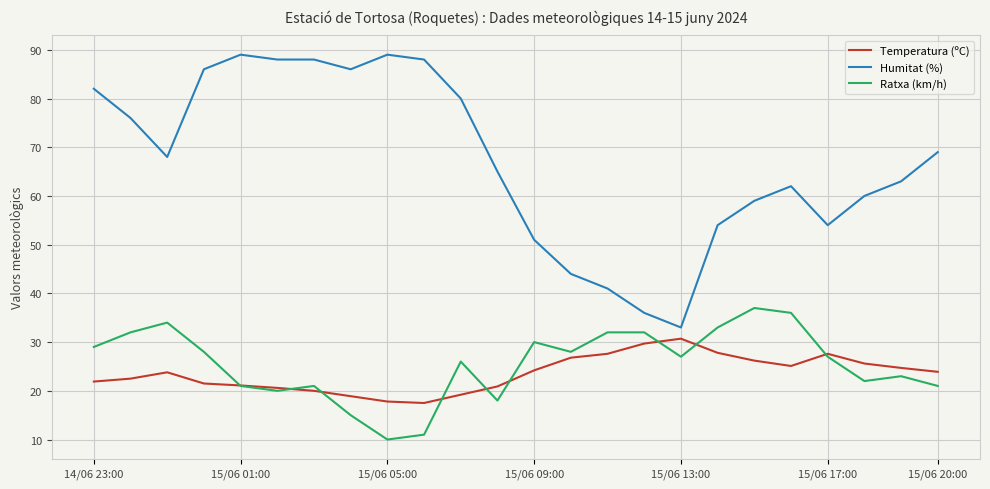

At how many categories does at least one series exceed 24?

24